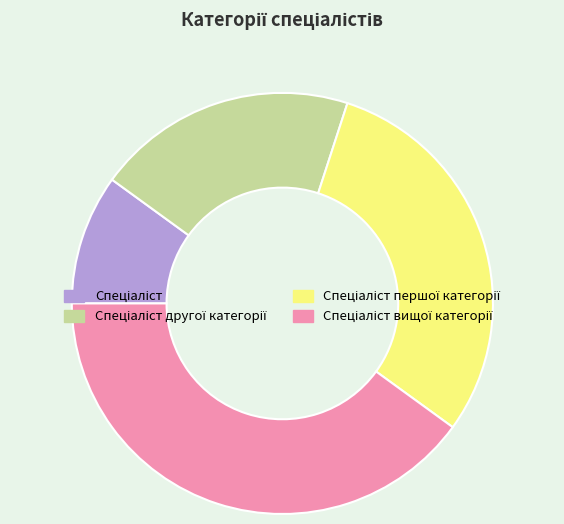

Does any single category account for the majority?

No